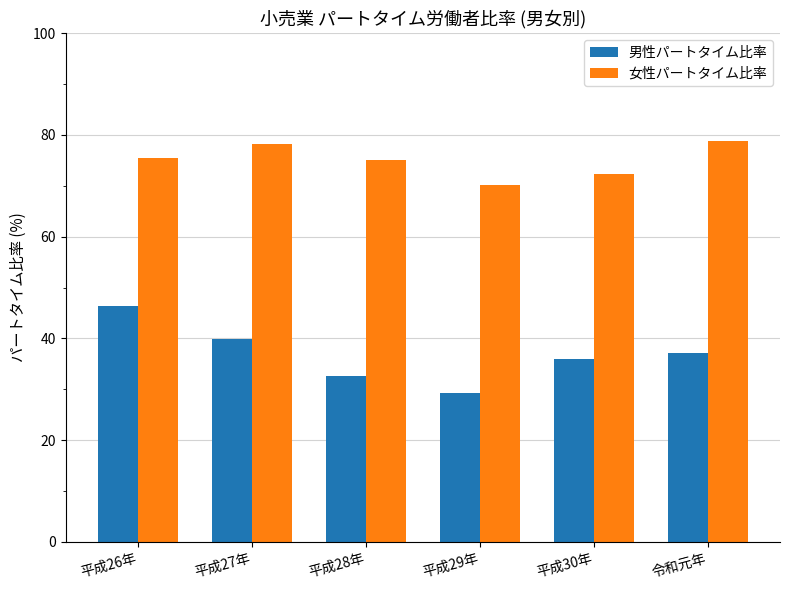

At which label does 女性パートタイム比率 reach its minimum?

平成29年